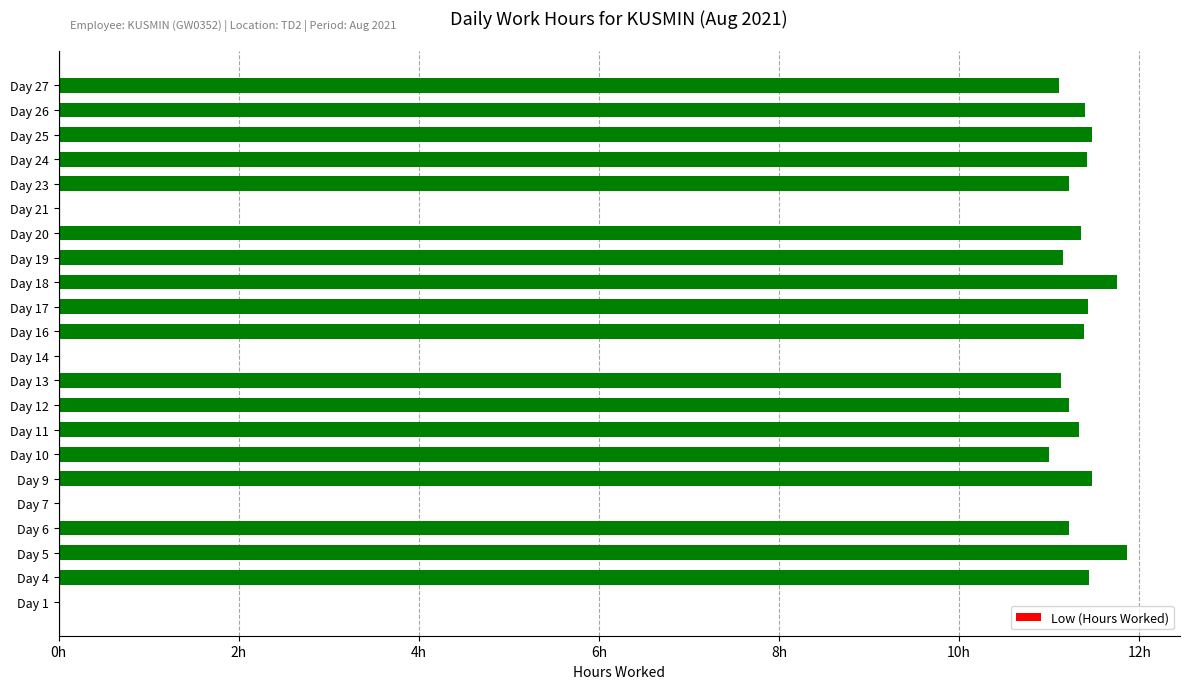

Are the bars horizontal?

Yes